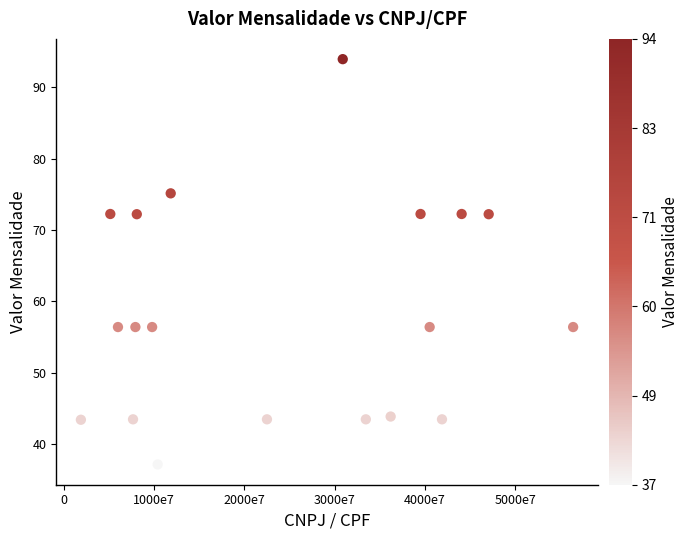

What is the range of X values (max minus min)?

54490244670.0